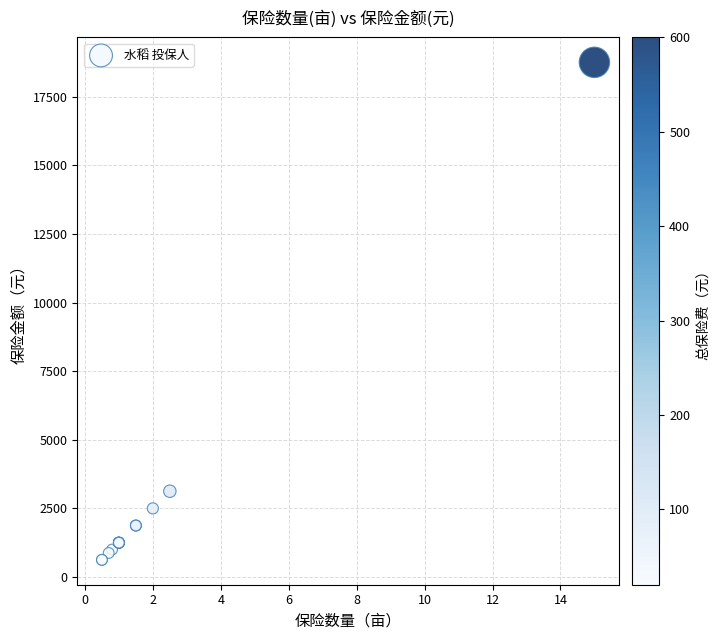

What Y value in the scatter plot is closest to 9687?

3125